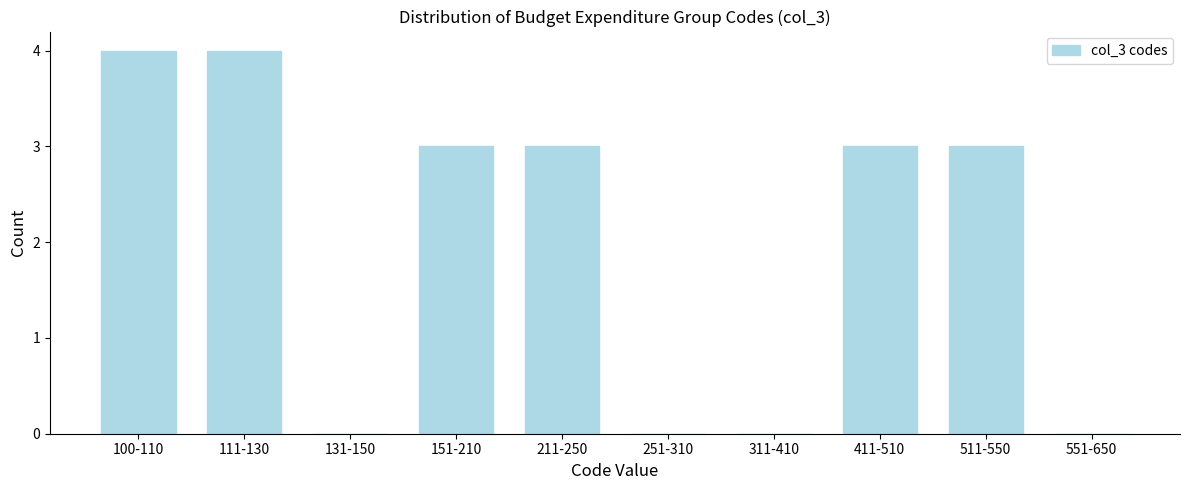

Reading left to right, extract all data points from this chart.

100-110=4	111-130=4	131-150=0	151-210=3	211-250=3	251-310=0	311-410=0	411-510=3	511-550=3	551-650=0